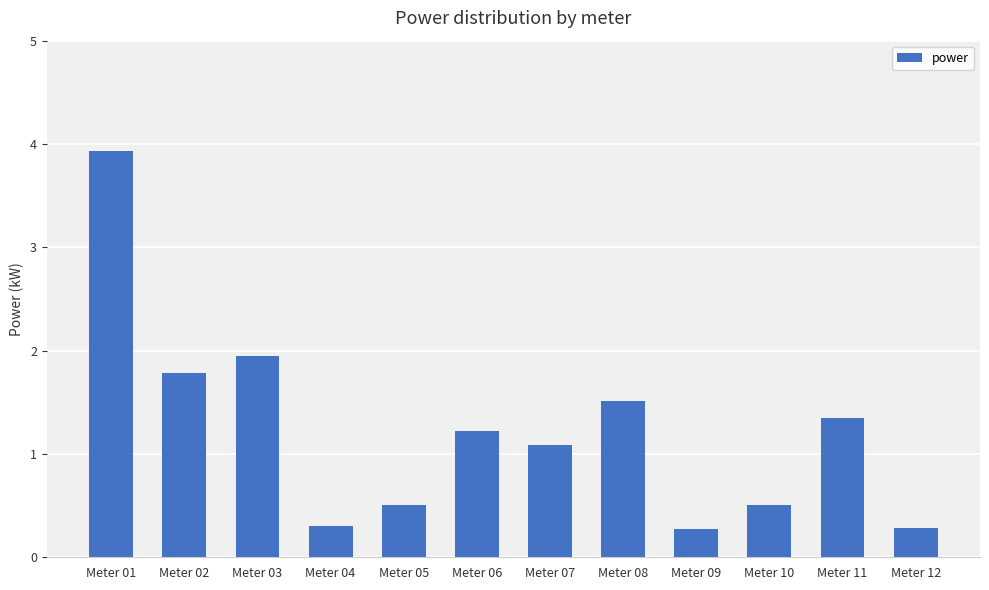

What is the minimum value shown in the chart?

0.3